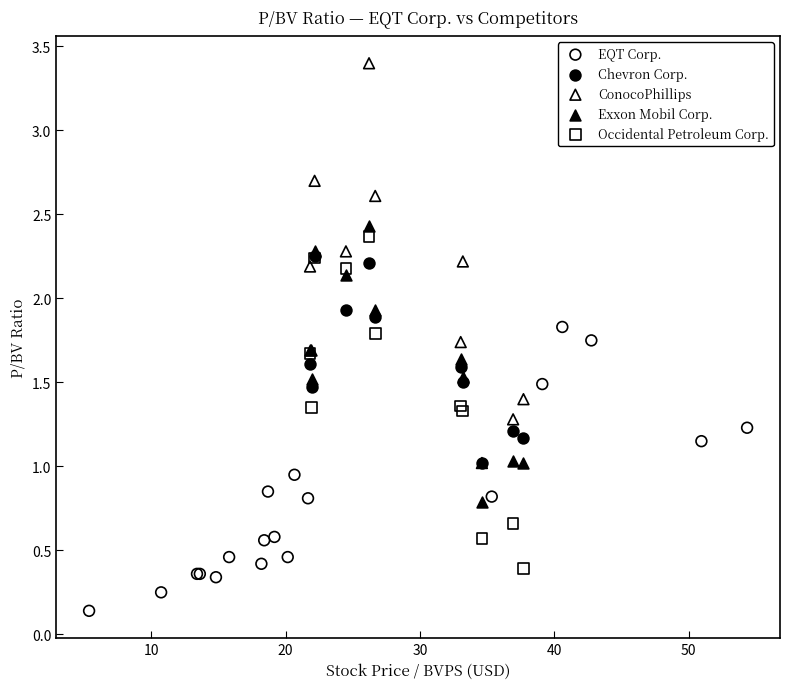

What are all the series names shown in the legend?

EQT Corp., Chevron Corp., ConocoPhillips, Exxon Mobil Corp., Occidental Petroleum Corp.